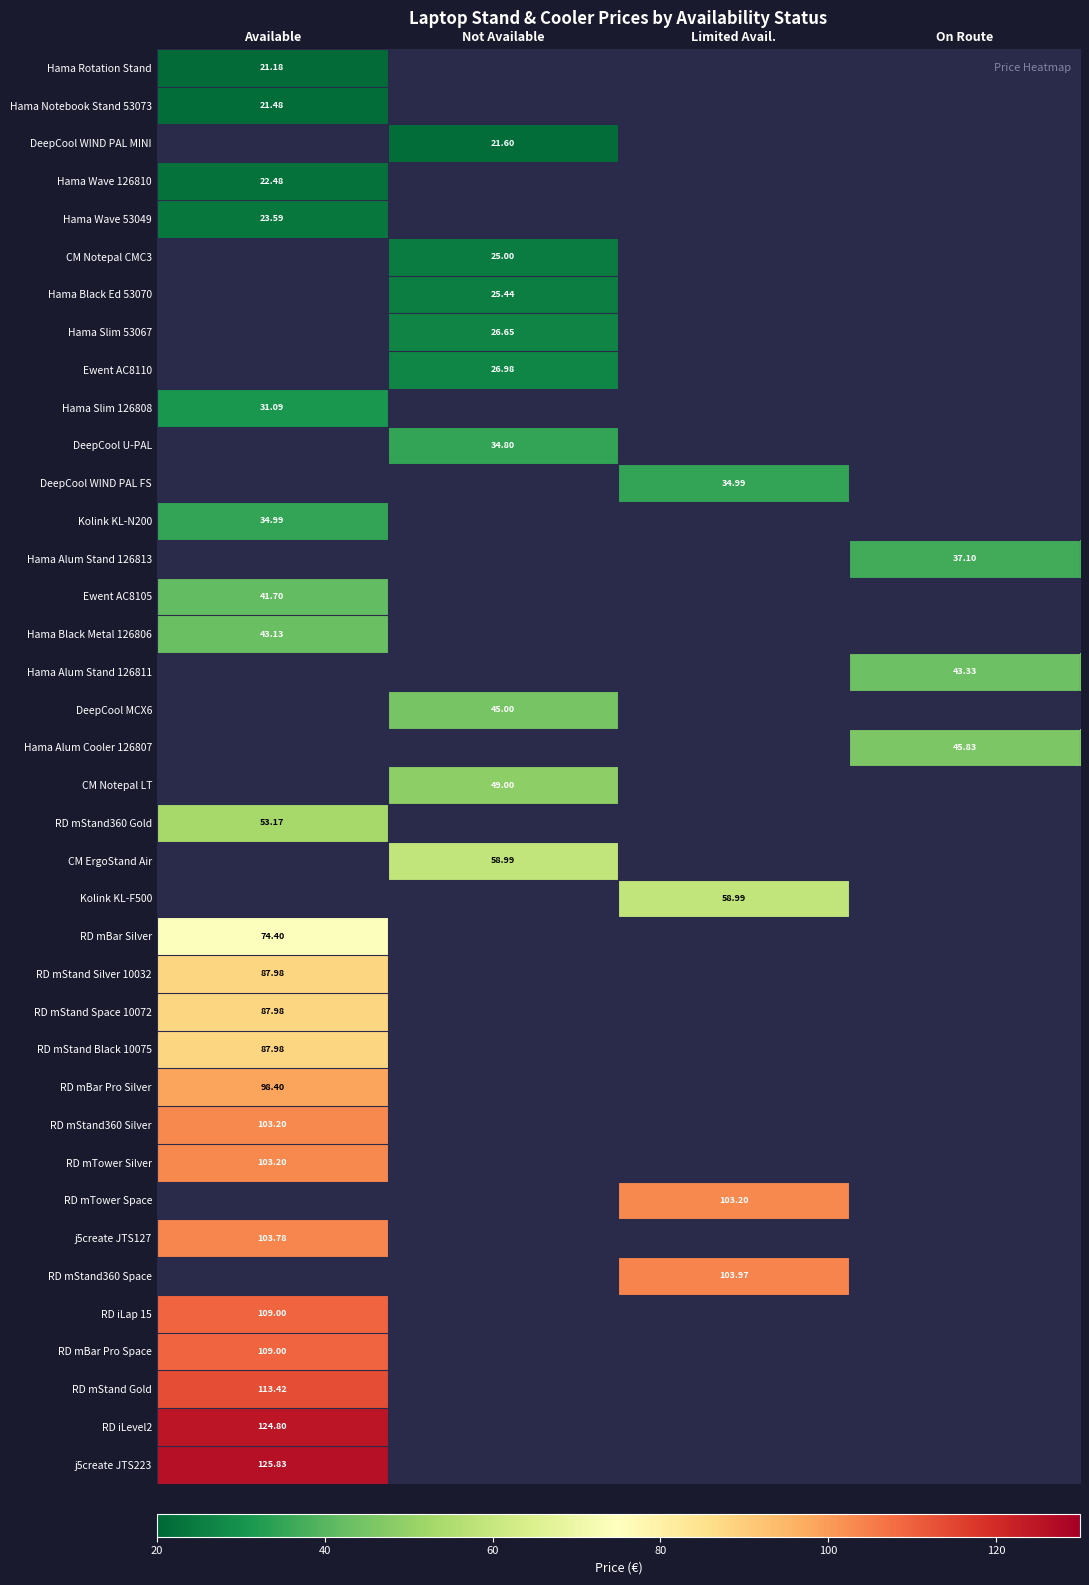

What is the lowest value of the Hama Wave 53049 series?

23.6